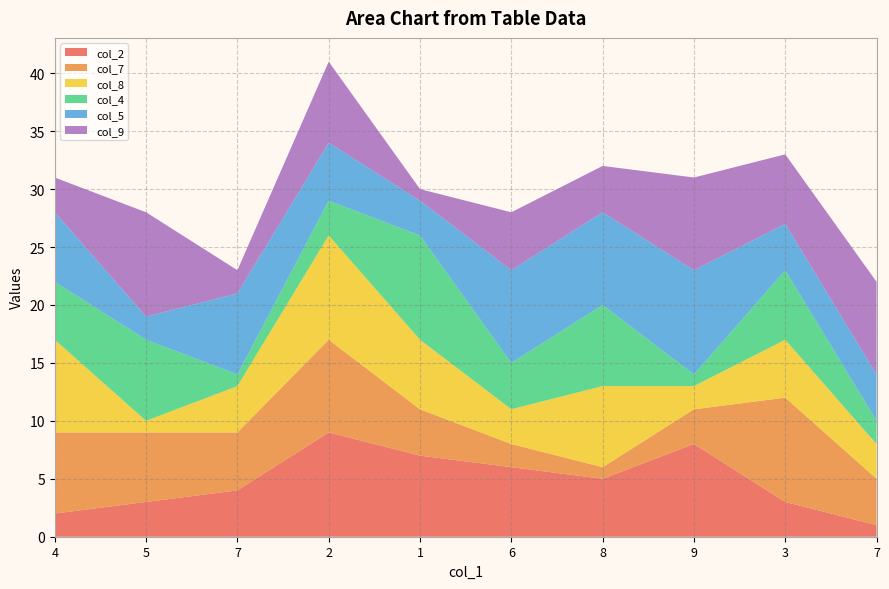

Reading right to left, extract all data points from this chart.

col_2: 1	3	8	5	6	7	9	4	3	2
col_7: 4	9	3	1	2	4	8	5	6	7
col_8: 3	5	2	7	3	6	9	4	1	8
col_4: 2	6	1	7	4	9	3	1	7	5
col_5: 4	4	9	8	8	3	5	7	2	6
col_9: 8	6	8	4	5	1	7	2	9	3